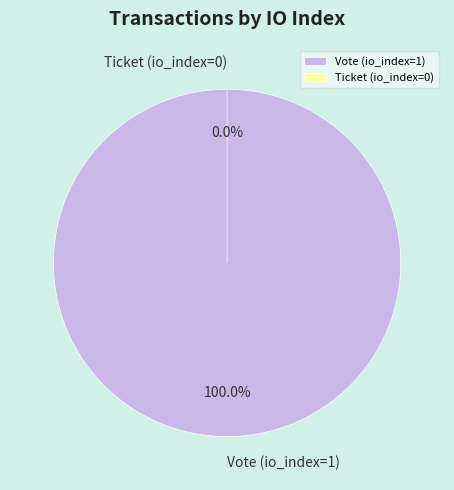

To the nearest percent, what portion does Vote (io_index=1) represent?

100%